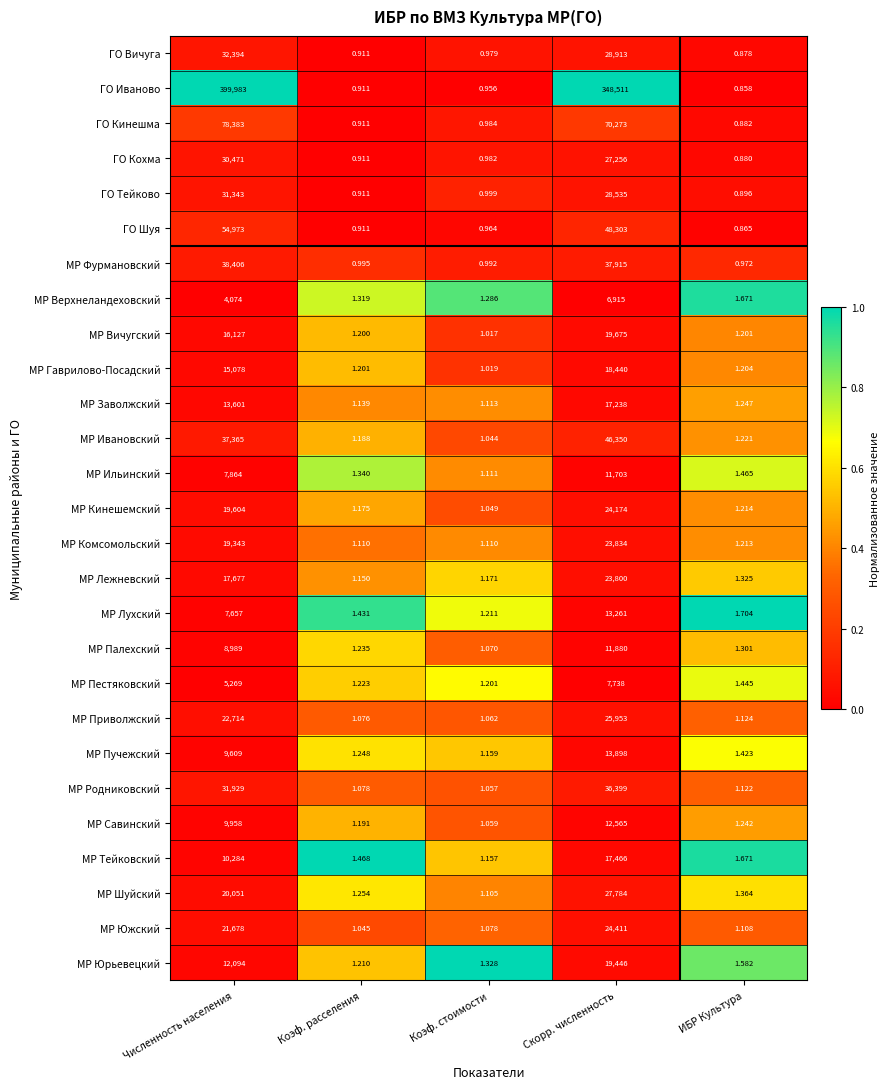

How many data points does each series have?

5